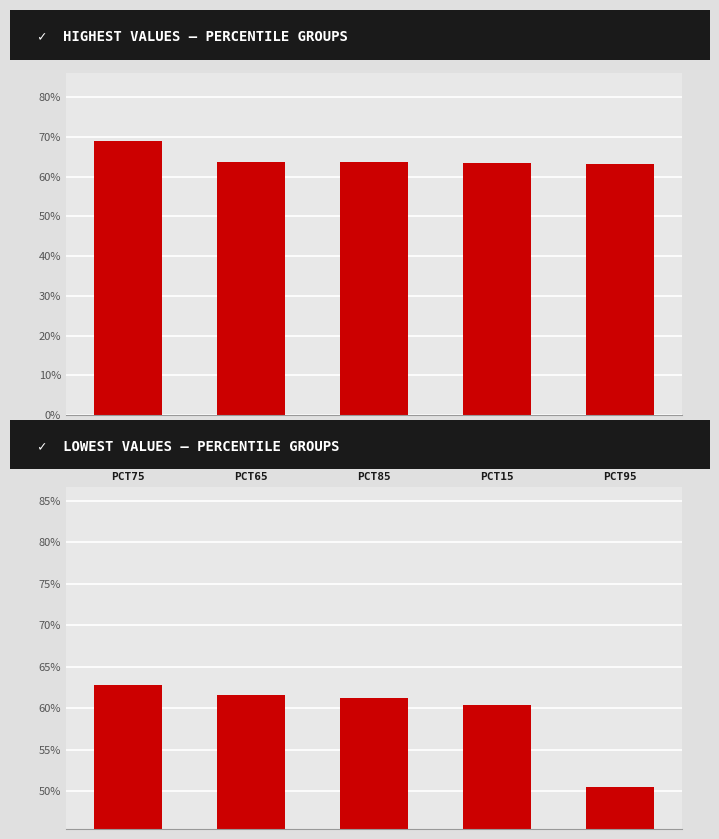

Which label corresponds to the smallest value in the chart?

PCT95